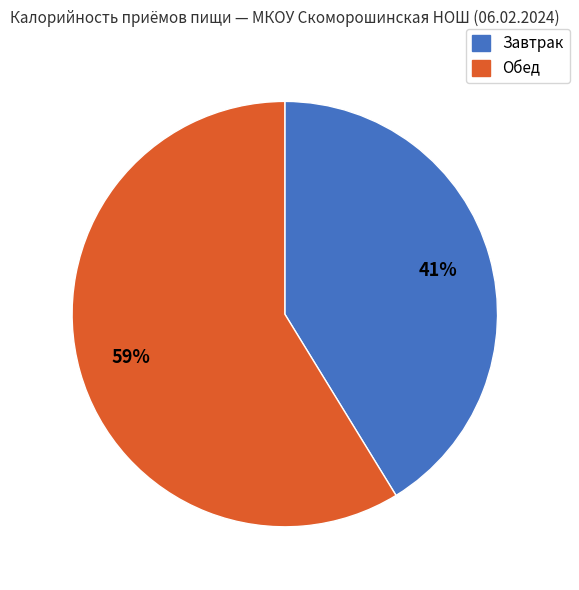

Which category has the smallest portion of the pie?

Завтрак